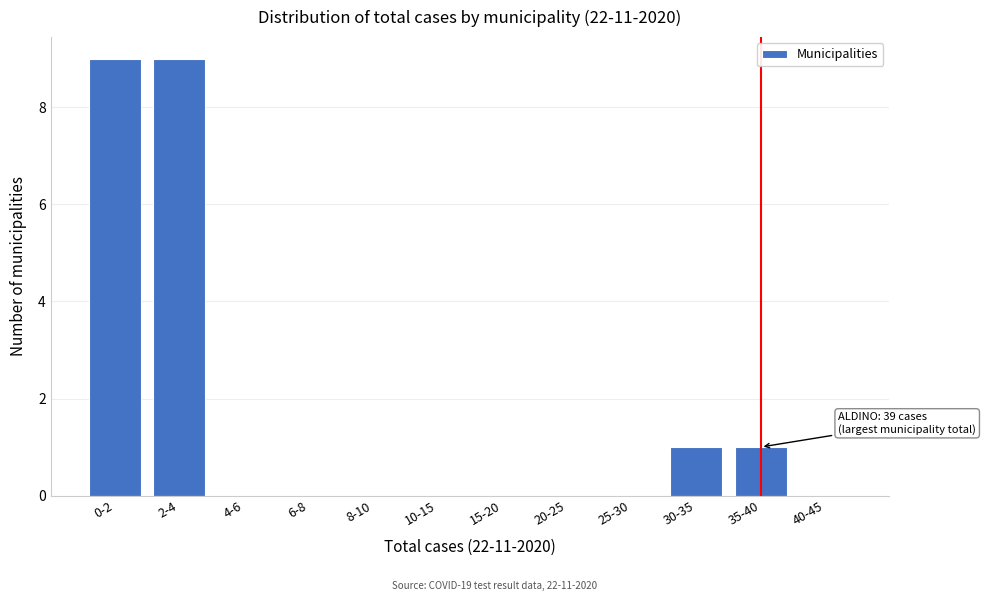

Reading left to right, what are all the values shown in this chart?

0-2=9	2-4=9	4-6=0	6-8=0	8-10=0	10-15=0	15-20=0	20-25=0	25-30=0	30-35=1	35-40=1	40-45=0